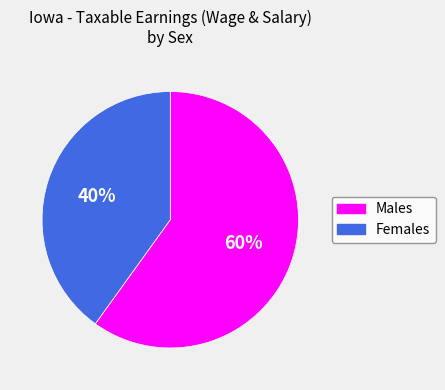

To the nearest percent, what is the difference between the largest and smallest slice percentages?

20%